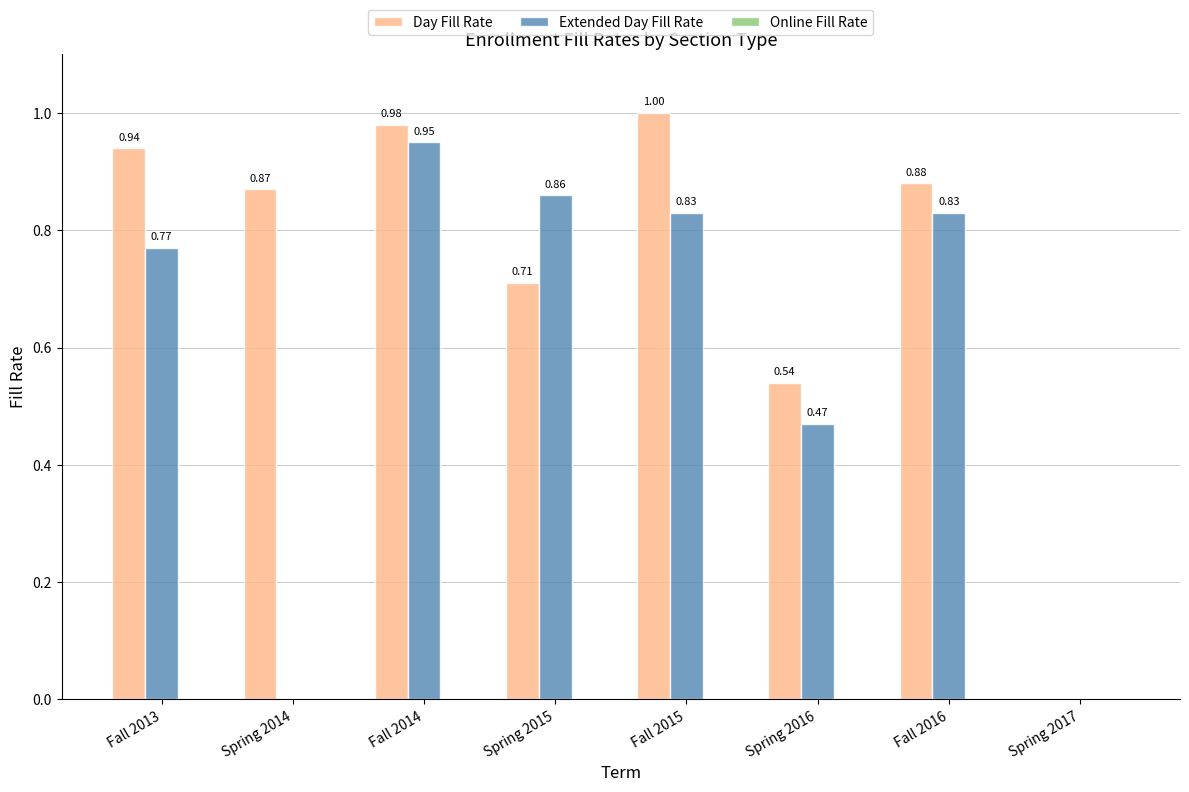

At which category is the sum across all series the highest?

Fall 2014